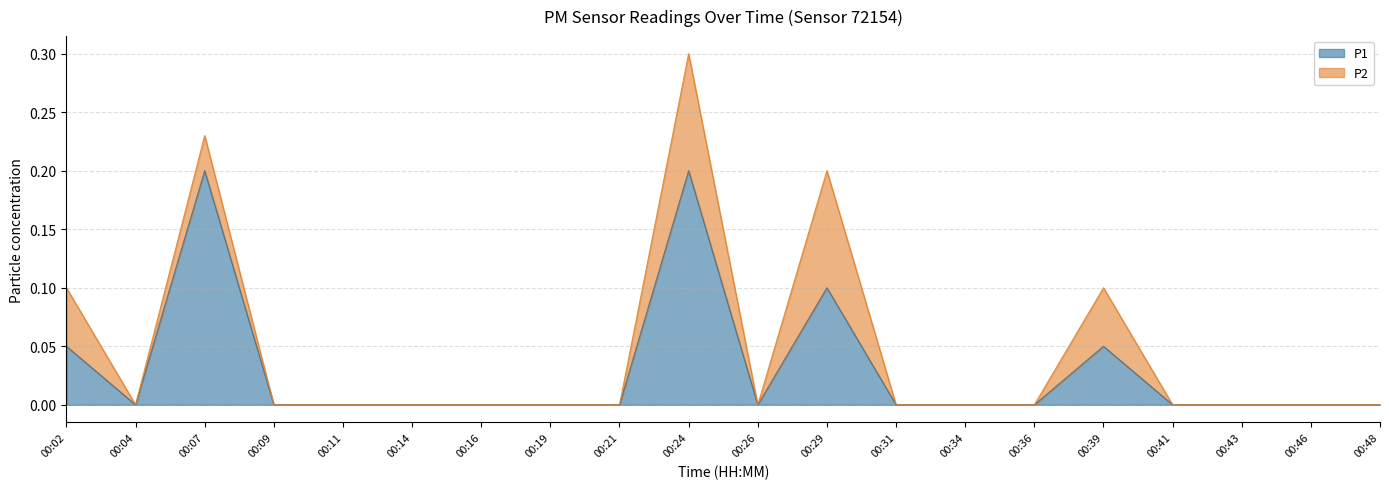

True or false: P1 has a value of 0.0 at 00:48.

True